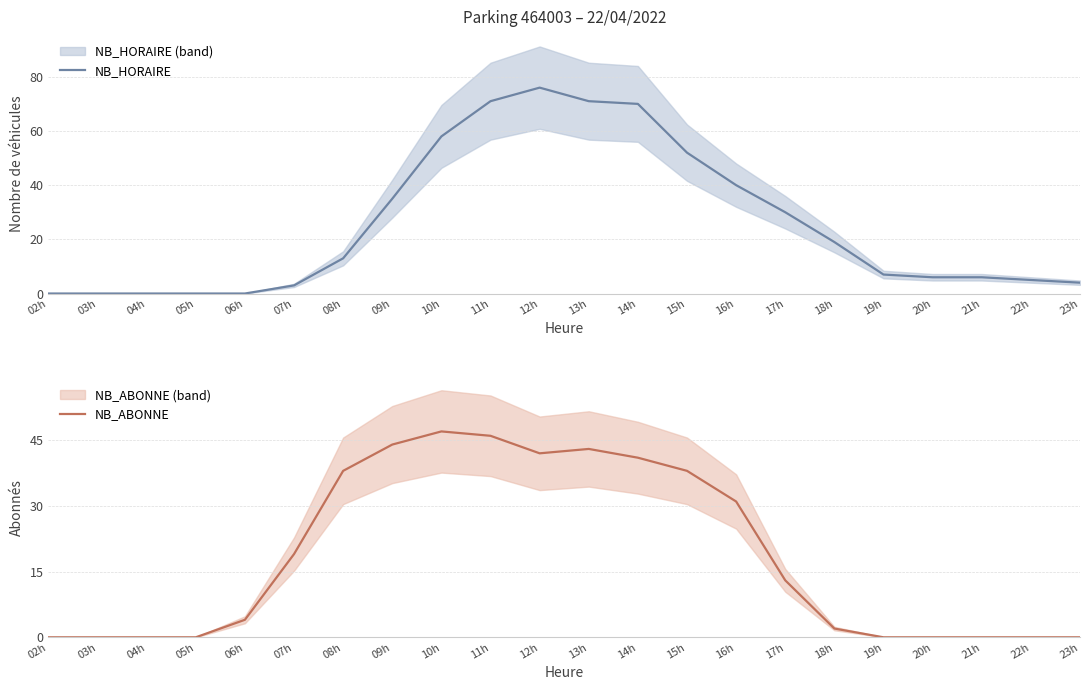

Is this an area chart (filled region under the line)?

No